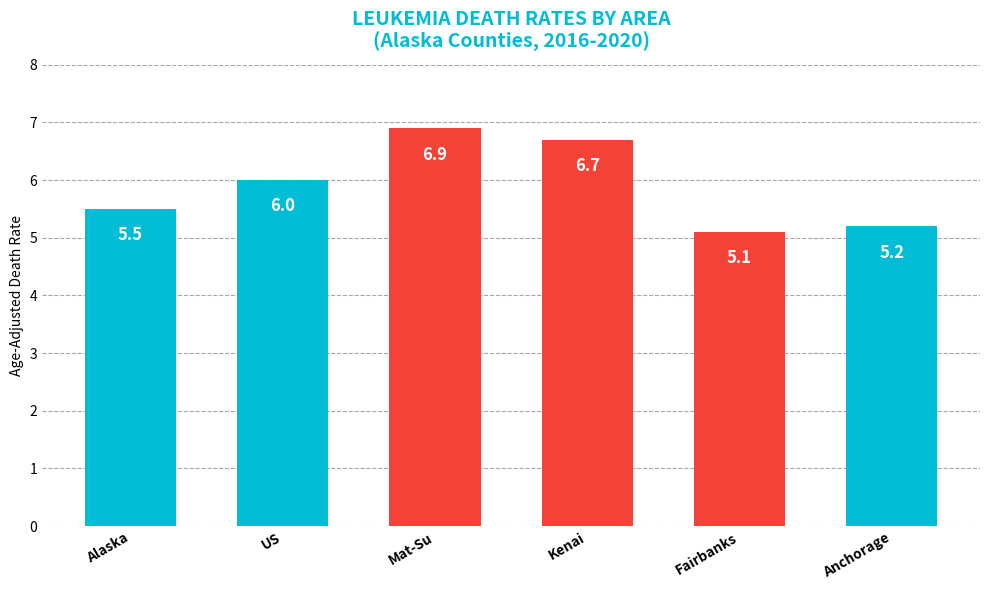

List the labels in order of value, largest first.

Mat-Su, Kenai, US, Alaska, Anchorage, Fairbanks